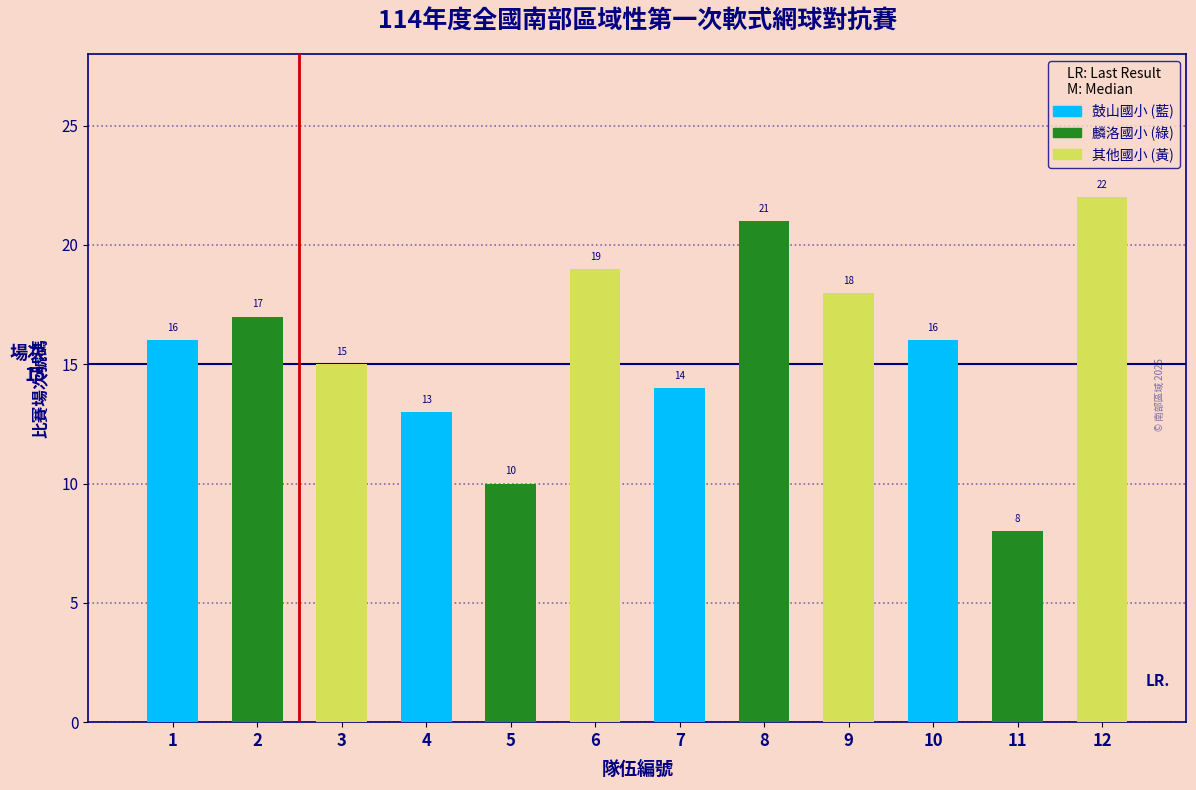

What is the minimum value shown in the chart?

8